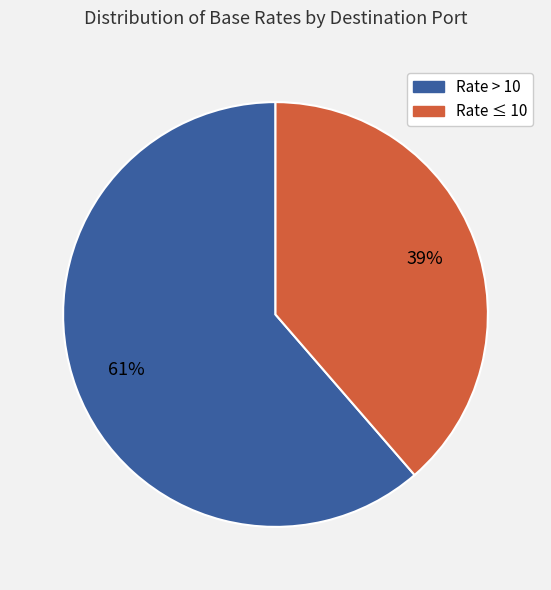

Is there a majority slice in this chart?

Yes